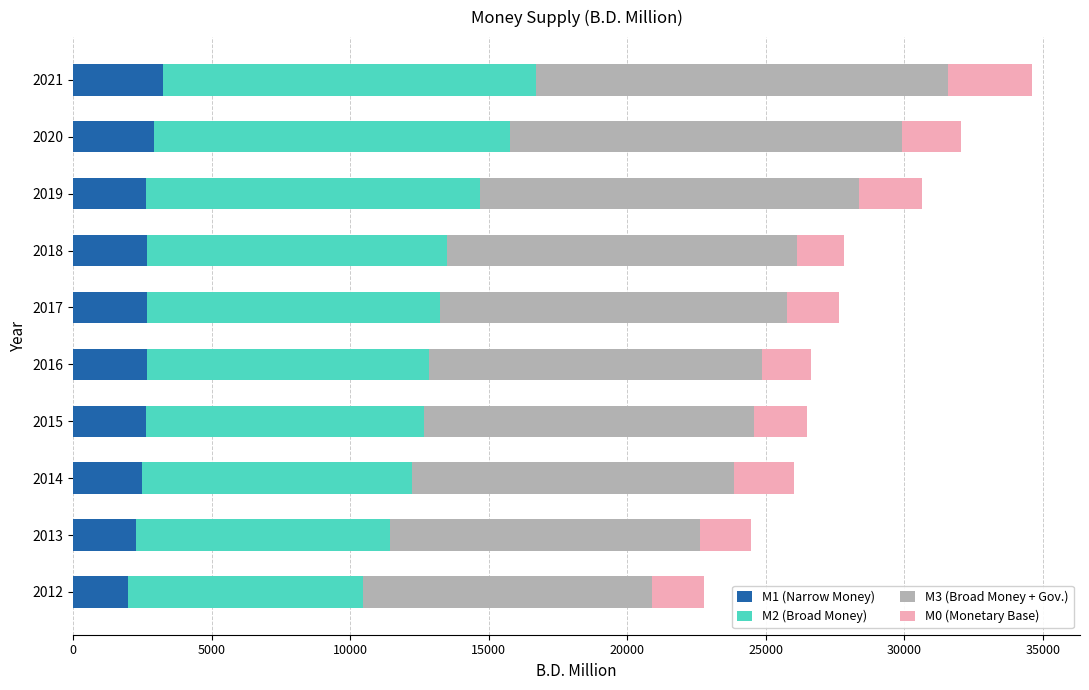

Is it true that M1 (Narrow Money) equals 3746.2 at 2014?

False